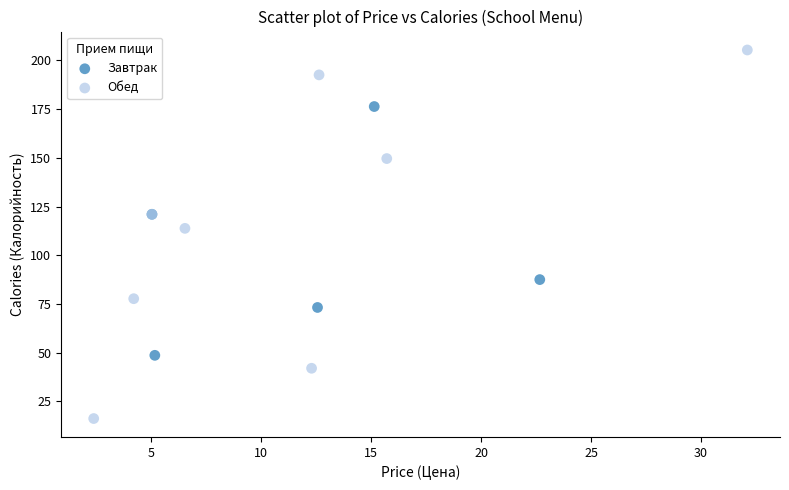

Which series reaches the minimum Y coordinate?

Обед